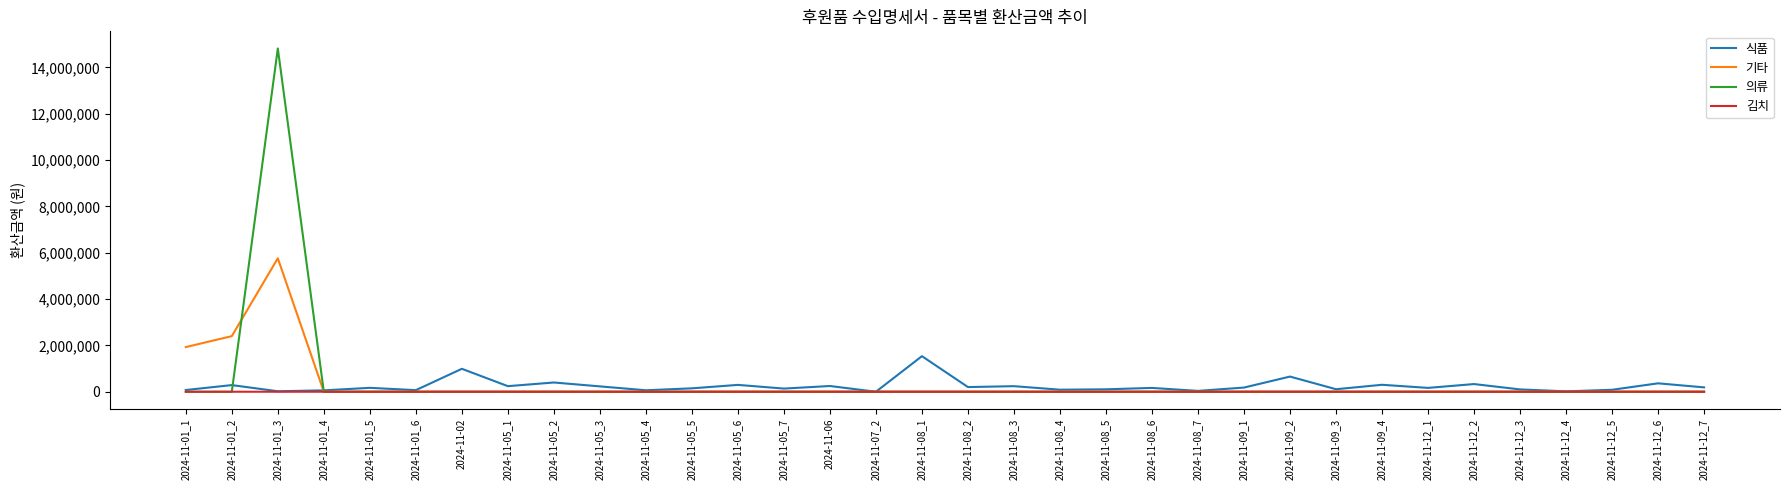

What is the average value of the 기타 series?

296672